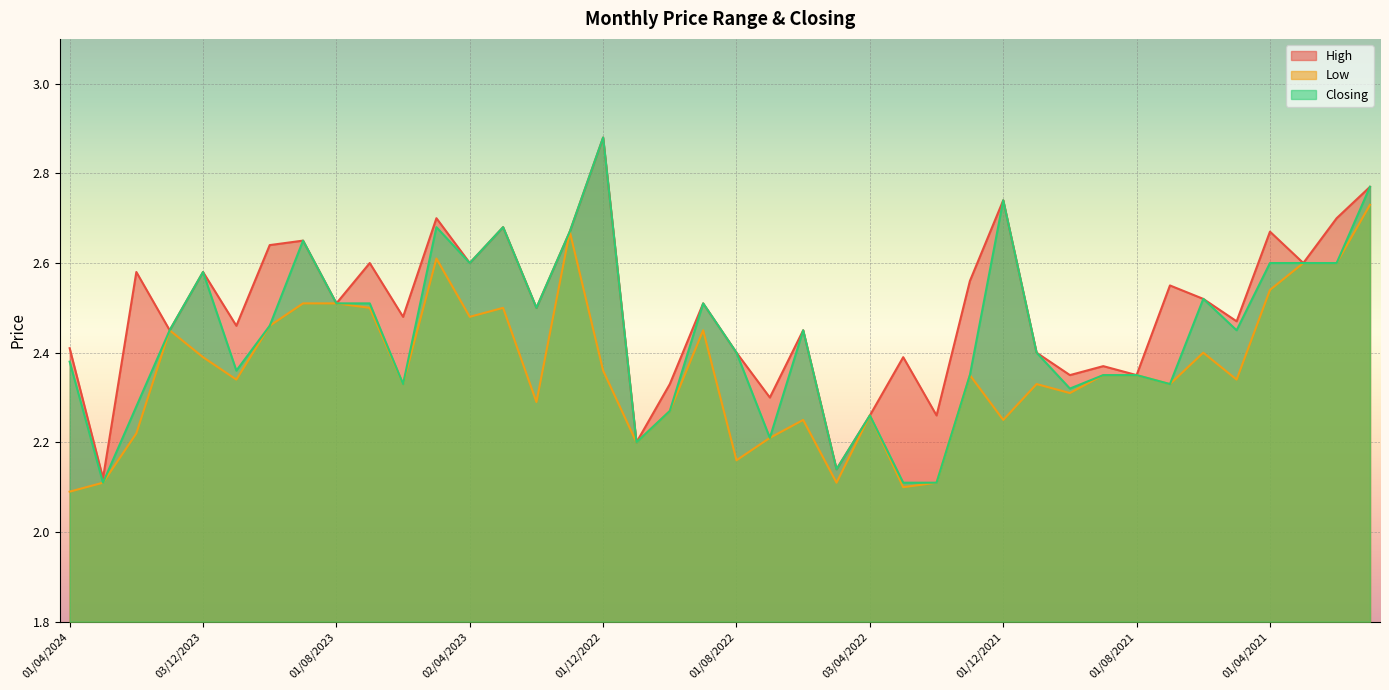

Which label corresponds to the smallest value in the chart?

01/04/2024